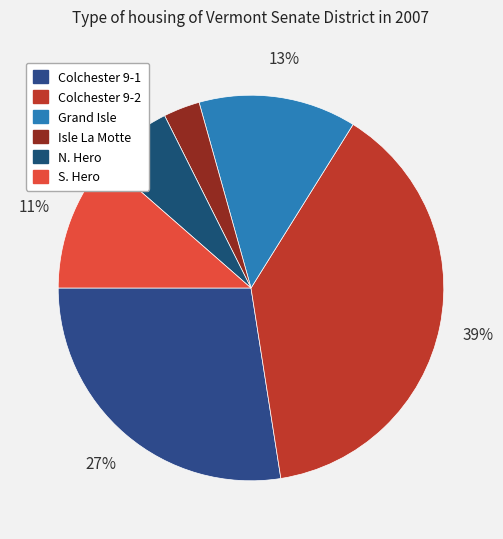

How many segments does this pie chart have?

6